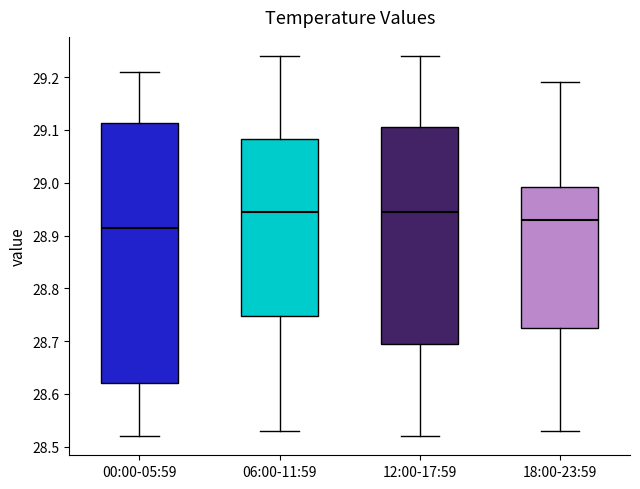

Which box is the tallest, from its lower edge to its upper edge?

00:00-05:59